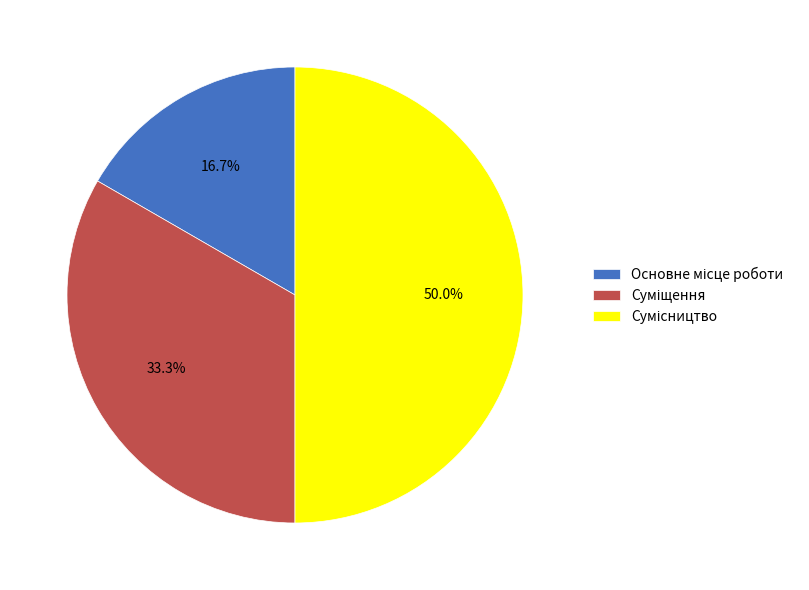

Does Основне місце роботи account for over 50% of the chart?

No